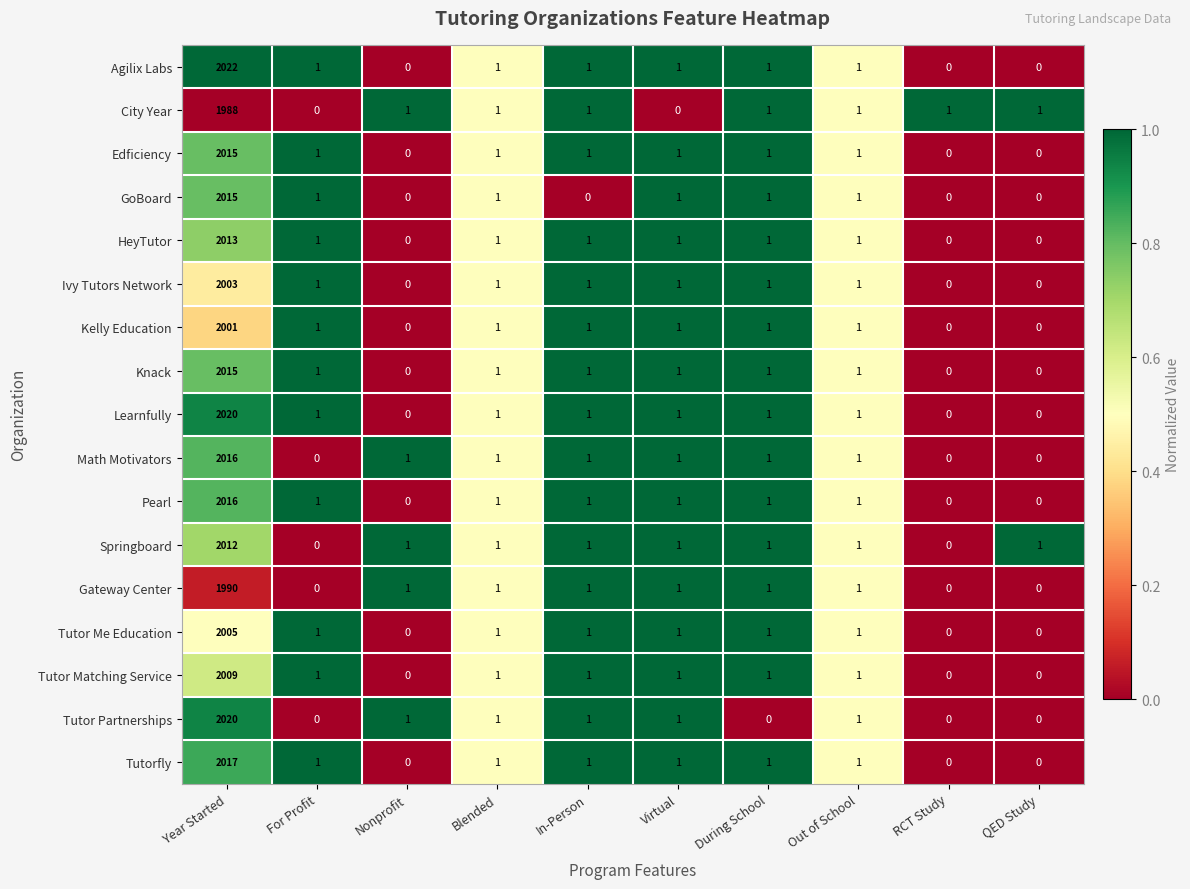

Which series has the largest range (max minus min)?

Agilix Labs